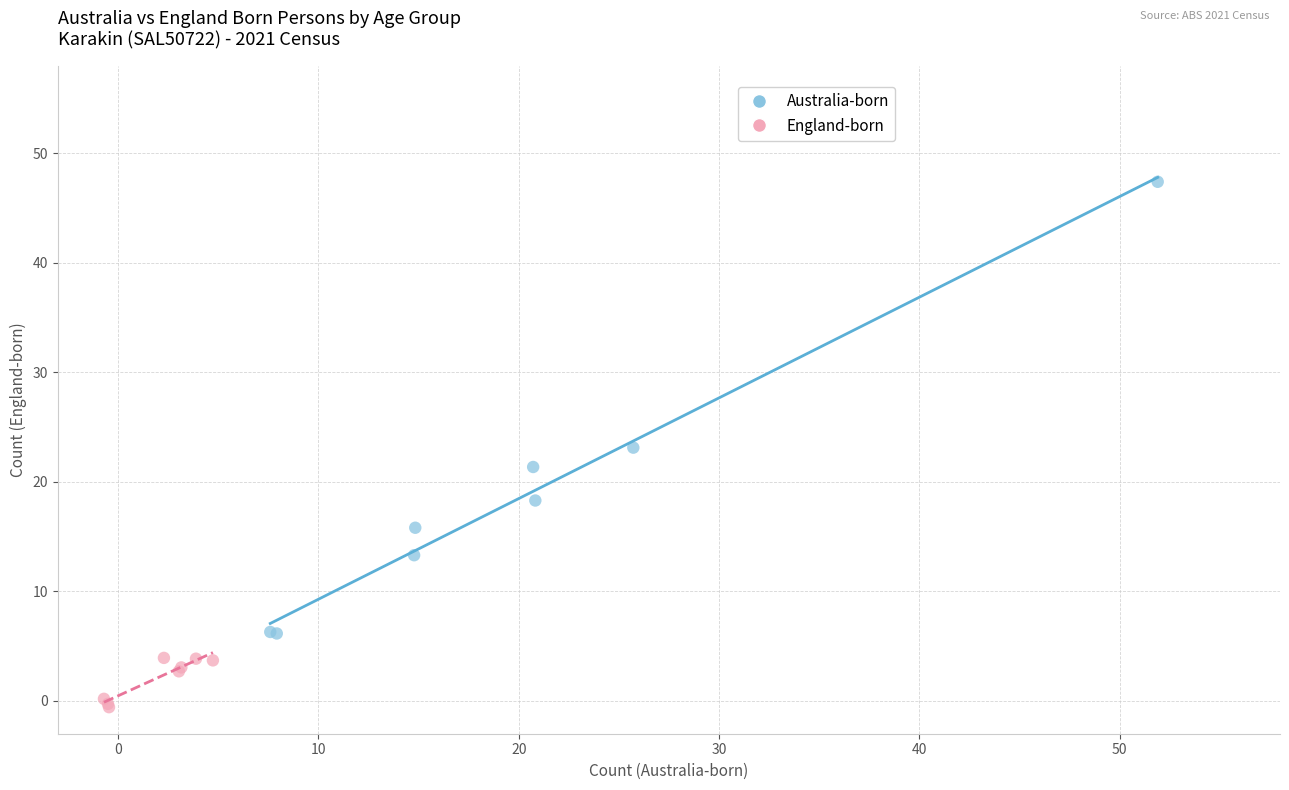

Which series reaches the minimum Y coordinate?

England-born